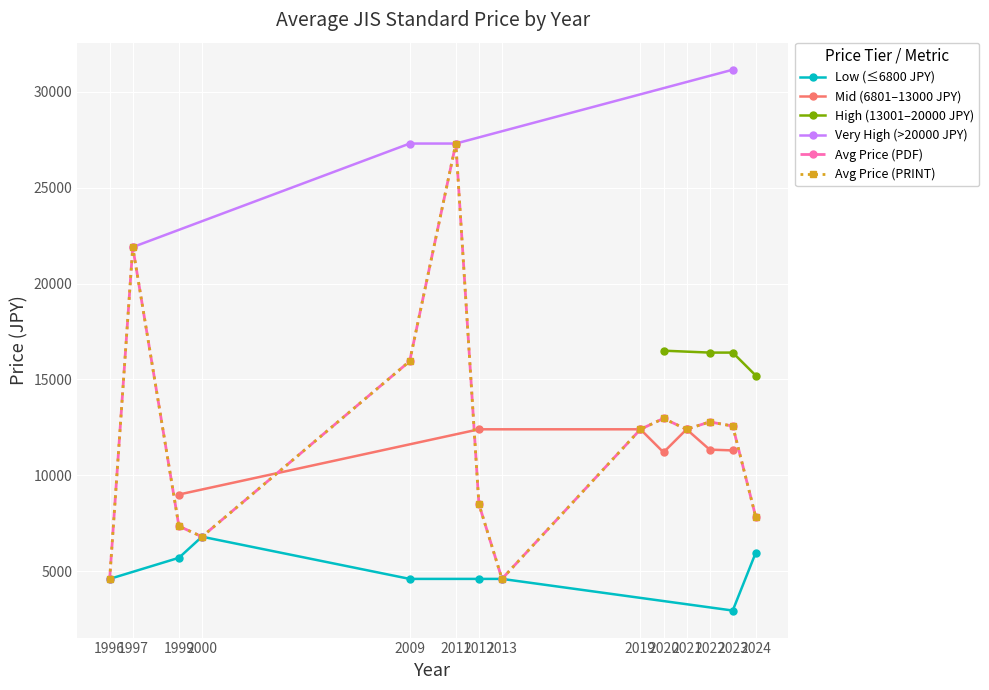

The value of Price (PRINT) at 2024 is 11060. True or false?

False